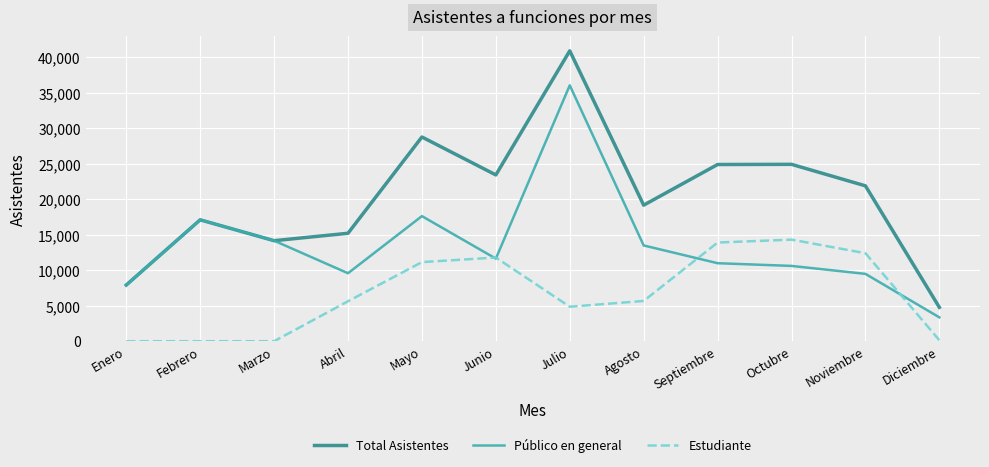

The value of Total Asistentes at Mayo is 18272. True or false?

False